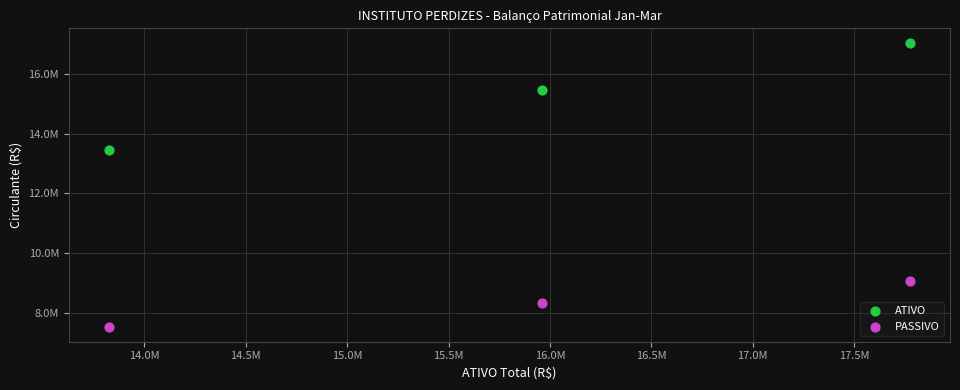

Which series contains the highest Y value?

ATIVO